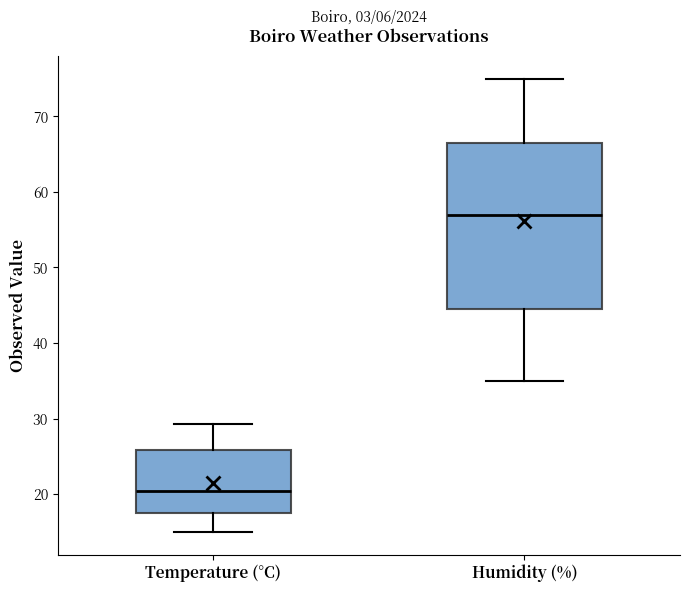

Where does the upper whisker of the box for Humidity (%) end on the y-axis? The values are not printed on the chart, so give them approximately, as read against the axis.

75